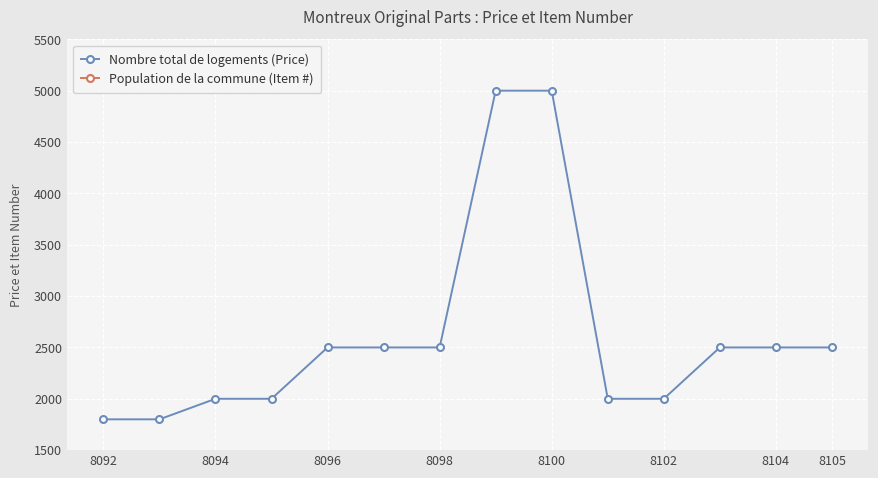

True or false: Nombre total de logements (Price) has a value of 2500 at 8104.

True